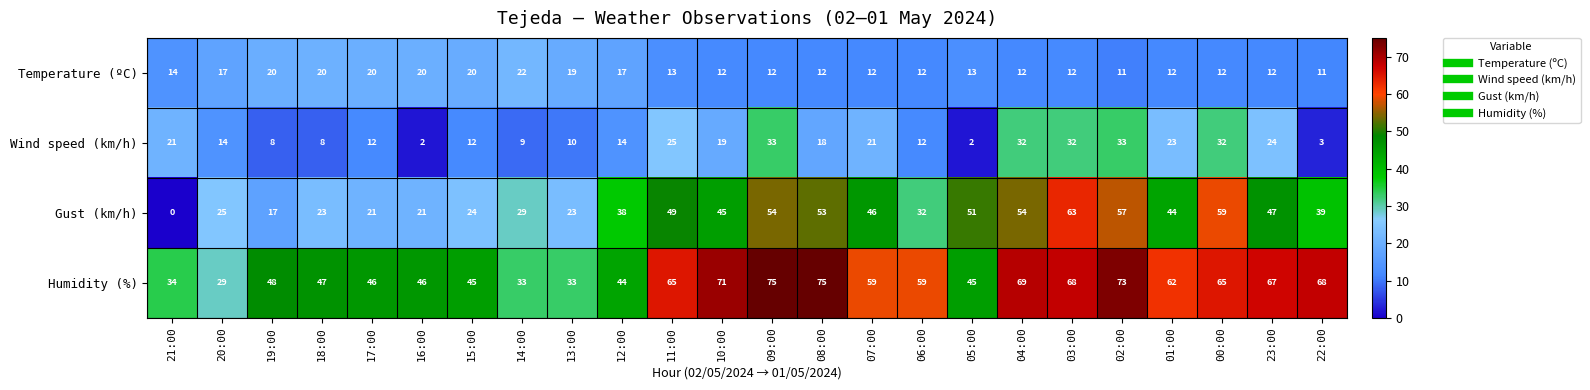

What is the highest value of the Gust (km/h) series?

63